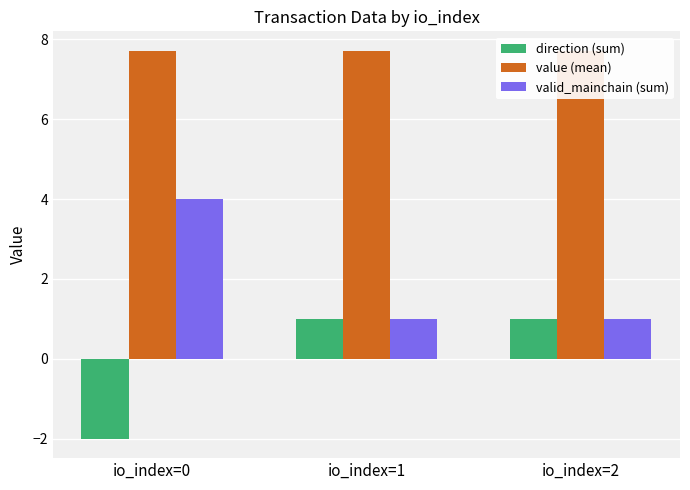

True or false: direction (sum) has a value of 1.0 at io_index=1.

True